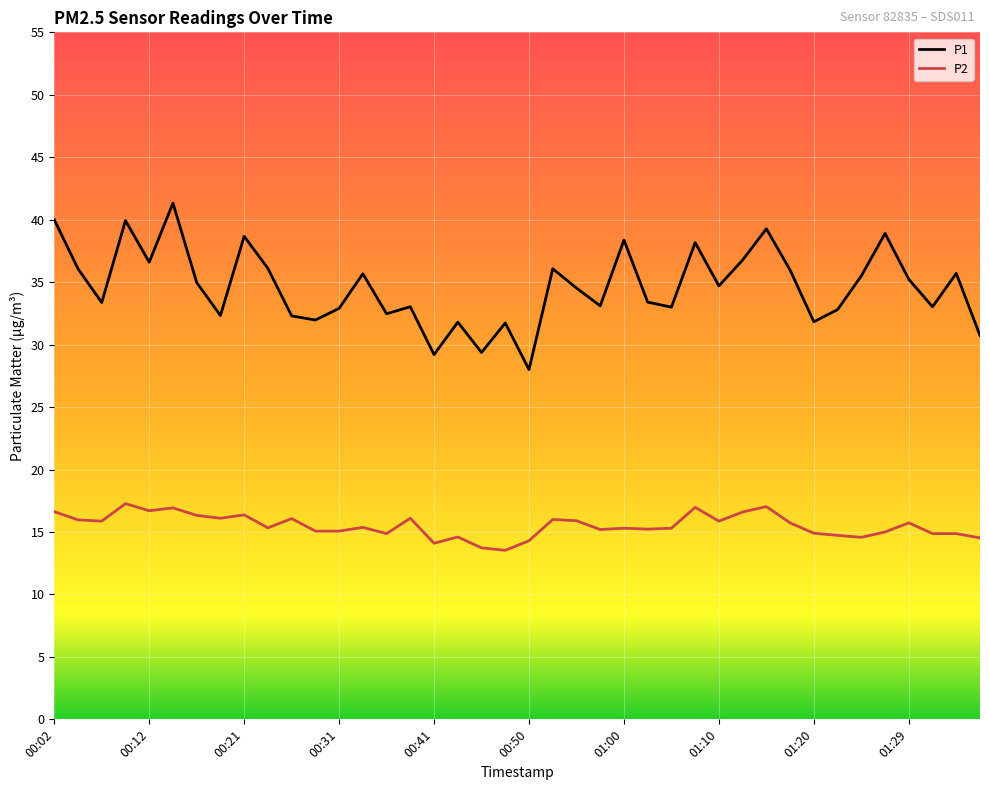

Which series has the largest range (max minus min)?

P1